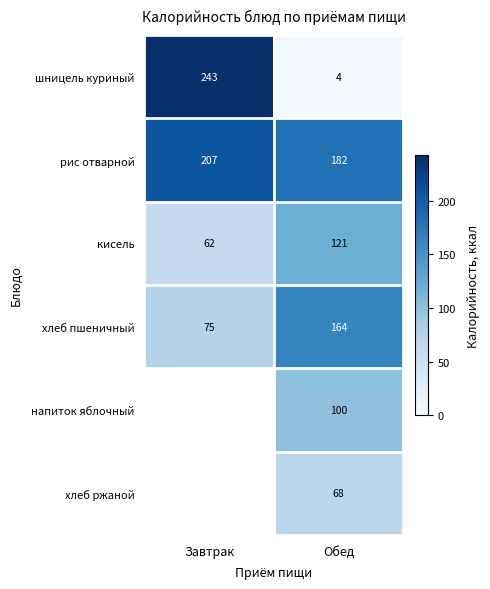

List the labels in order of шницель куриный value, smallest first.

Обед, Завтрак